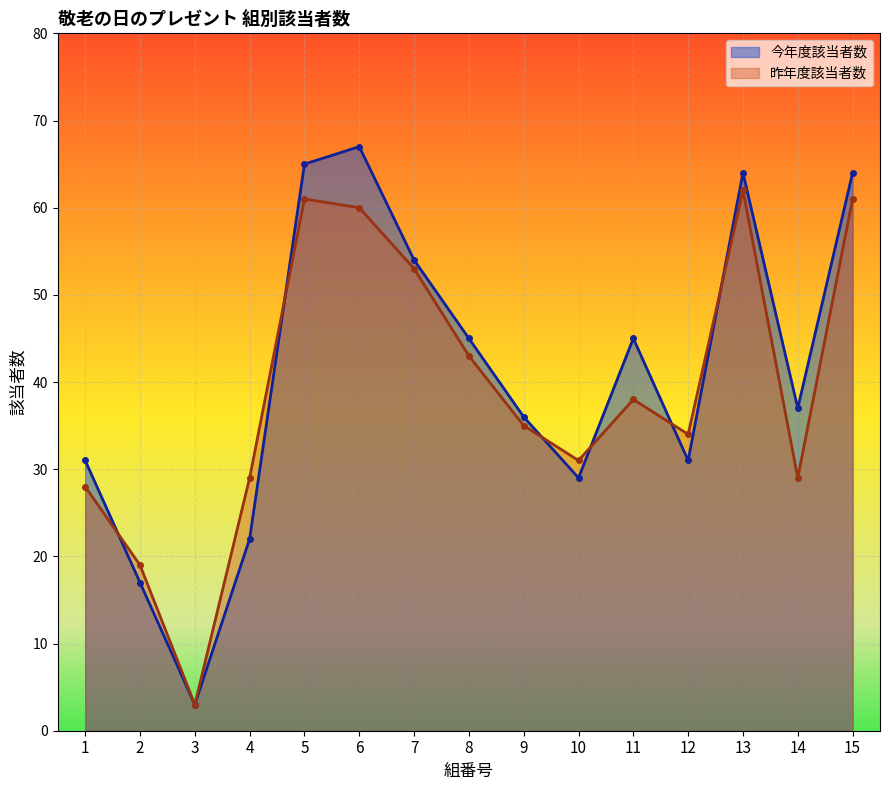

What are all the series names shown in the legend?

今年度該当者数, 昨年度該当者数